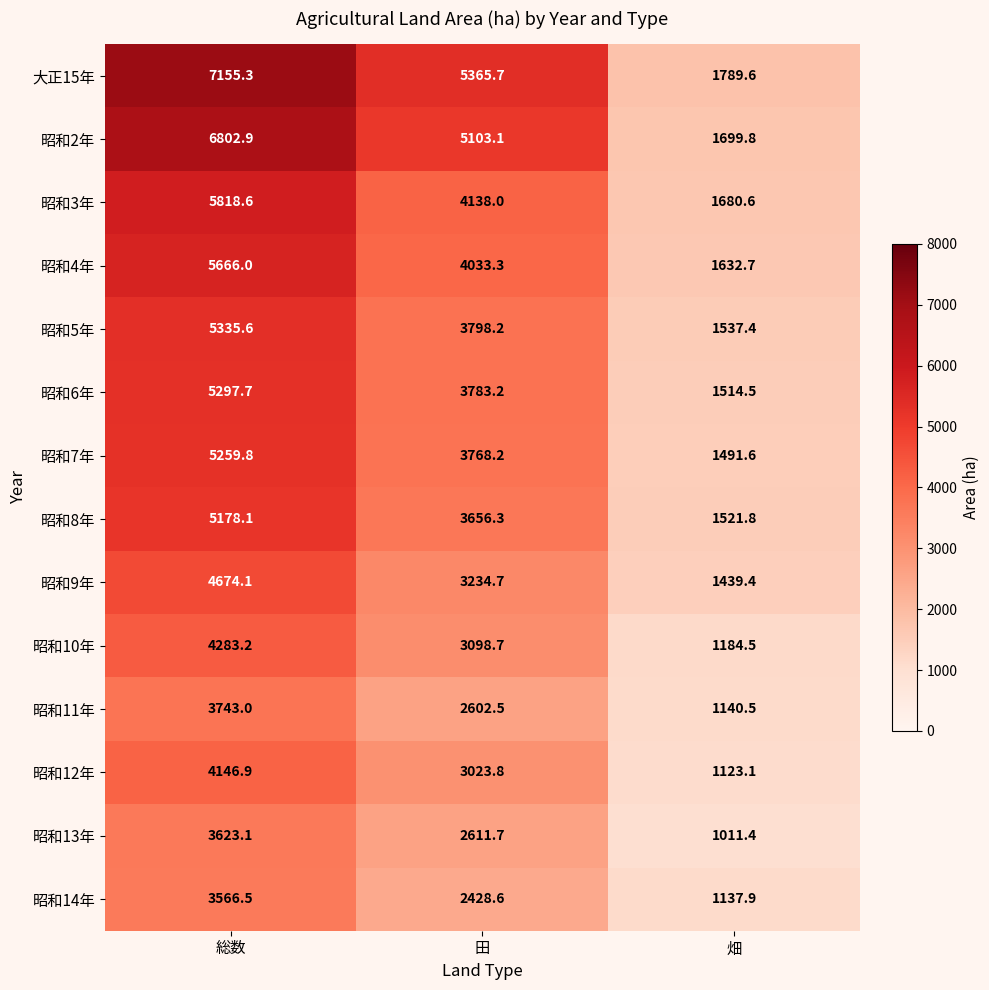

How many distinct data groups are displayed?

14